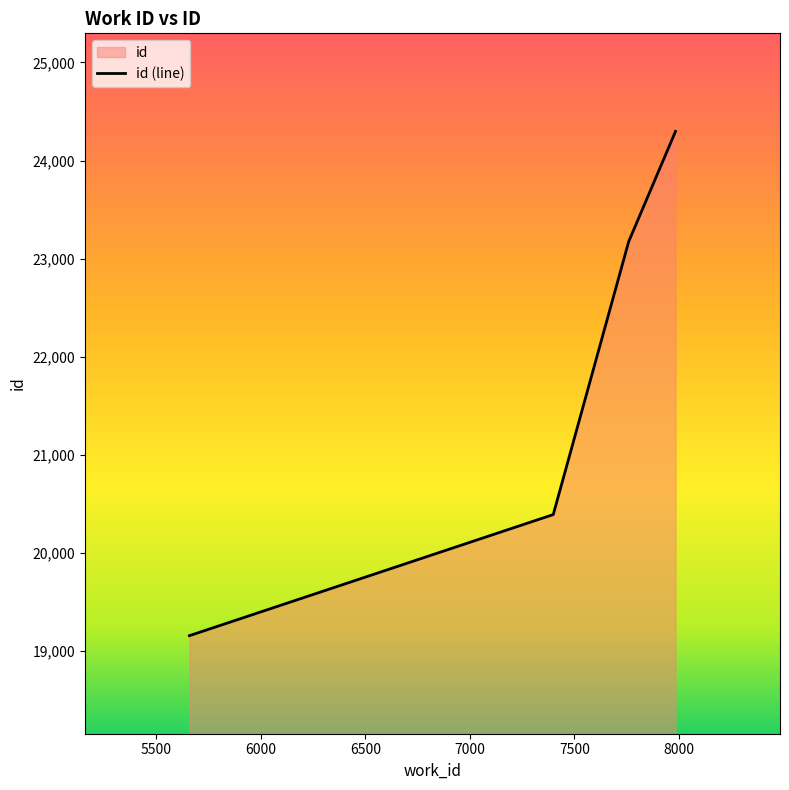

How many values exceed 23173?

1